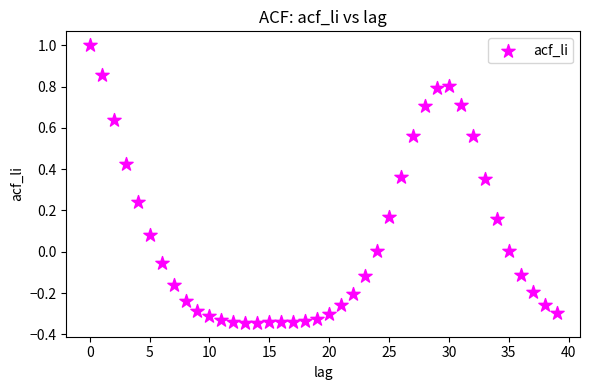

What is the range of Y values (max minus min)?

1.3